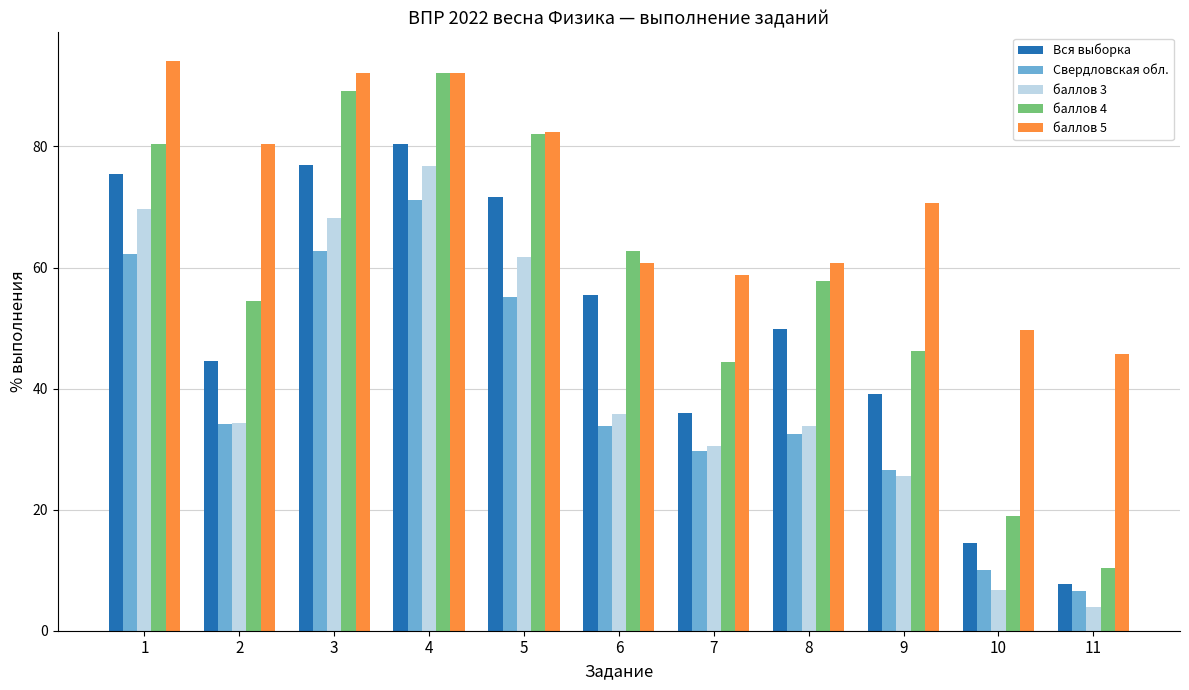

Which series has the largest range (max minus min)?

баллов 4